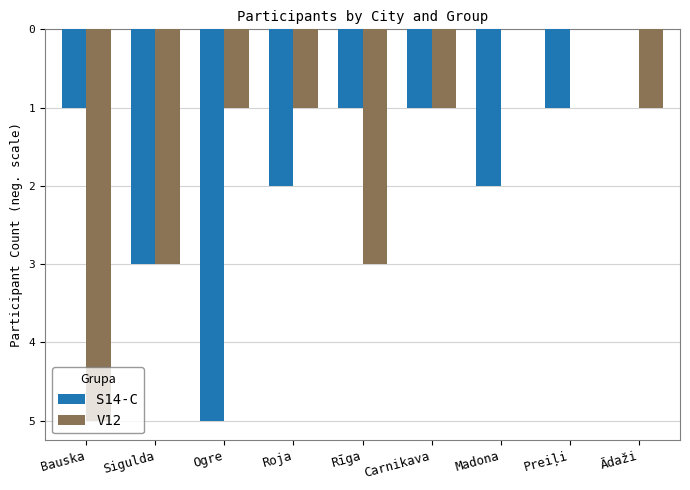

What is the difference between the maximum and minimum values in the S14-C series?

5